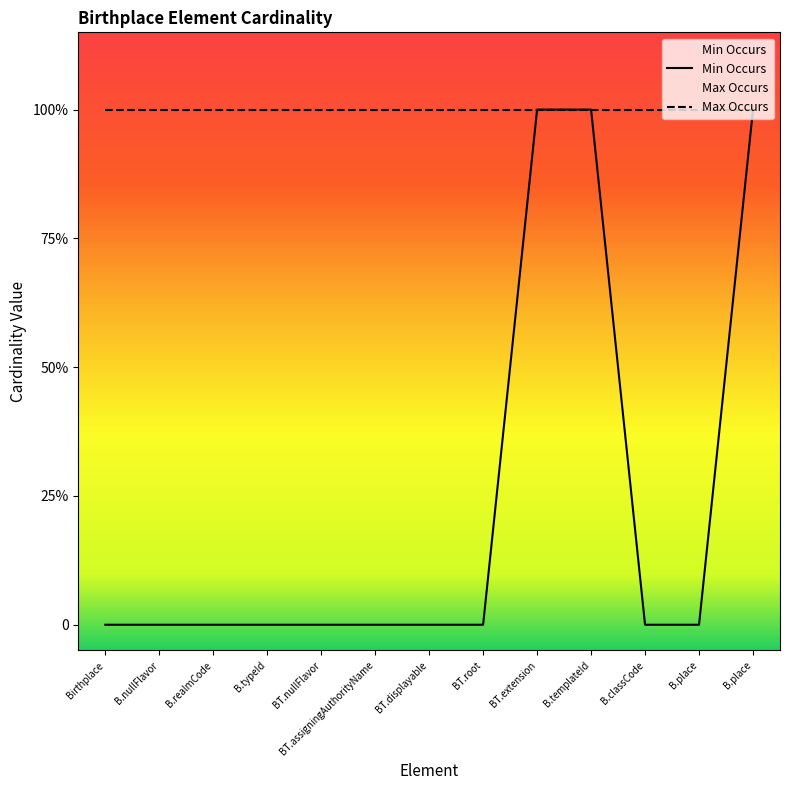

Reading right to left, extract all data points from this chart.

Min Occurs: 1	0	0	1	1	0	0	0	0	0	0	0	0
Max Occurs: 1	1	1	1	1	1	1	1	1	1	1	1	1